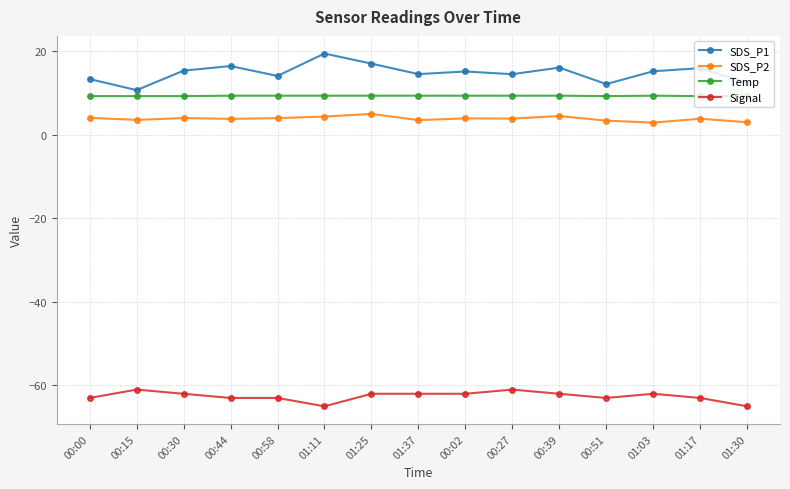

The value of SDS_P1 at 00:51 is 18.1. True or false?

False